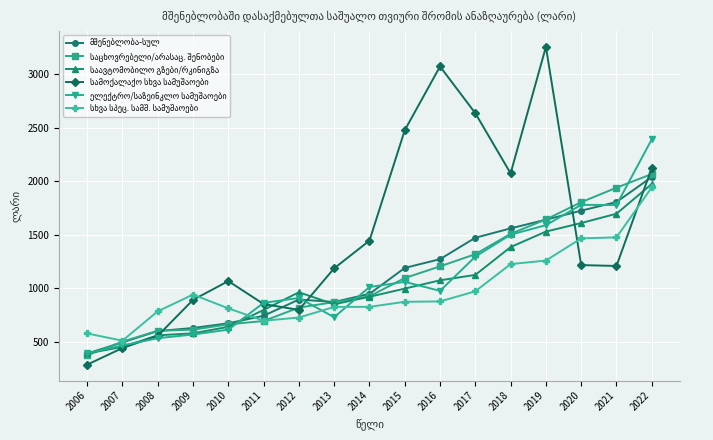

What is the greatest value displayed?

3256.6